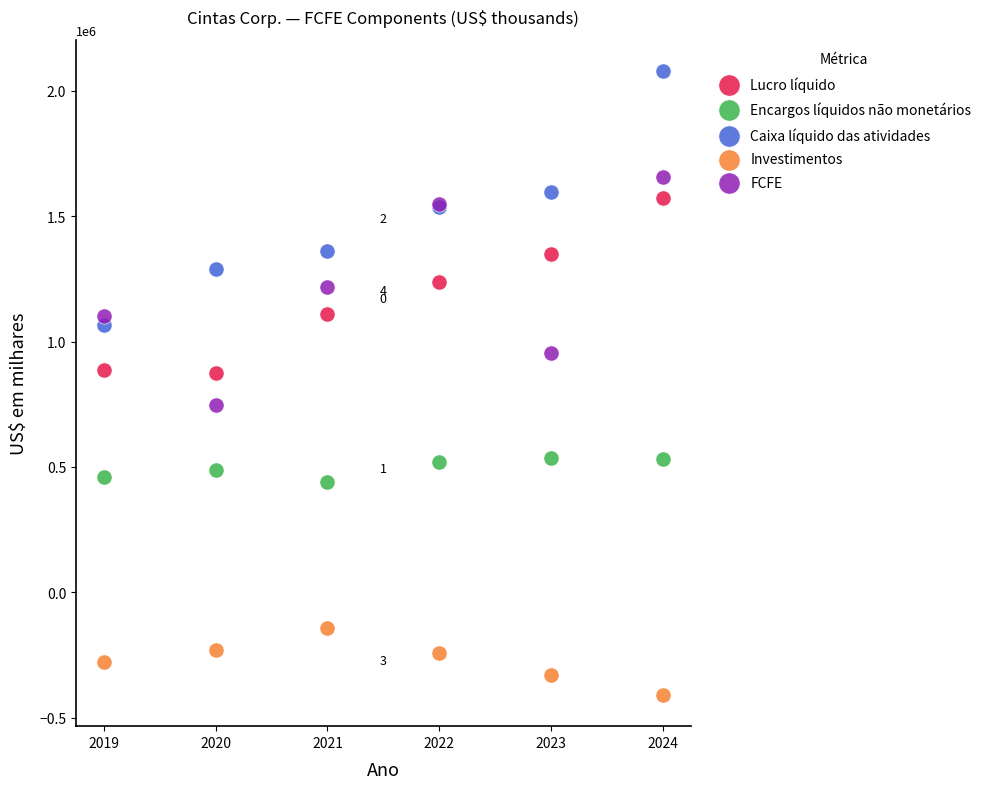

Which series contains the lowest Y value?

Investimentos